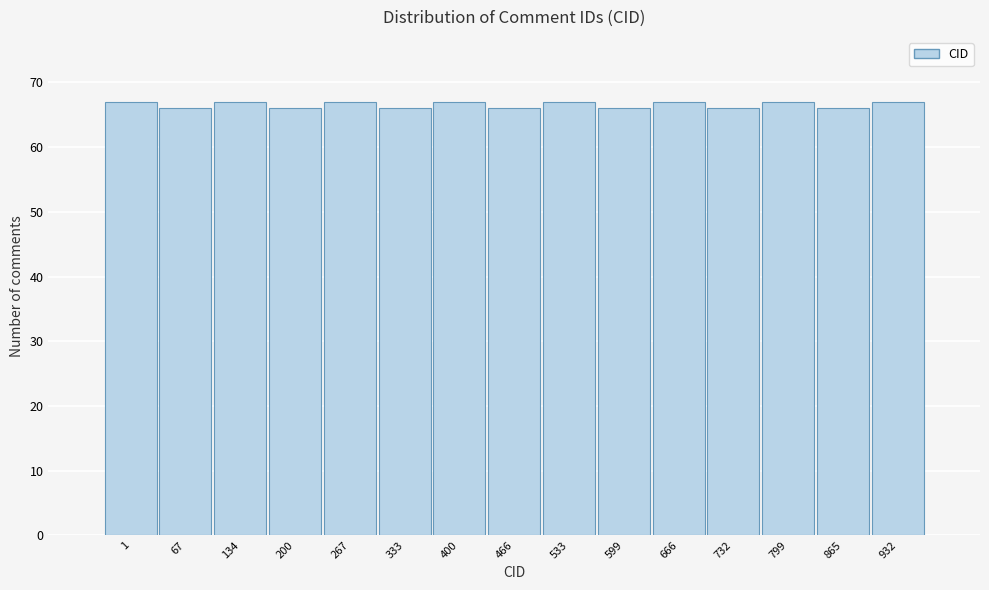

Reading right to left, list all the values displayed in this chart.

67	66	67	66	67	66	67	66	67	66	67	66	67	66	67